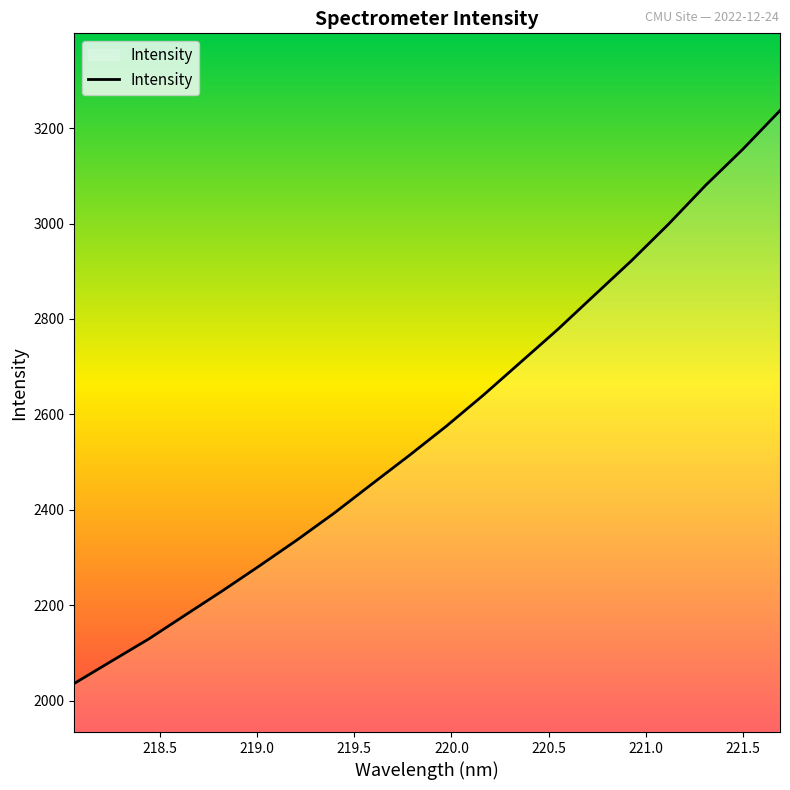

What is the maximum value shown in the chart?

3236.7